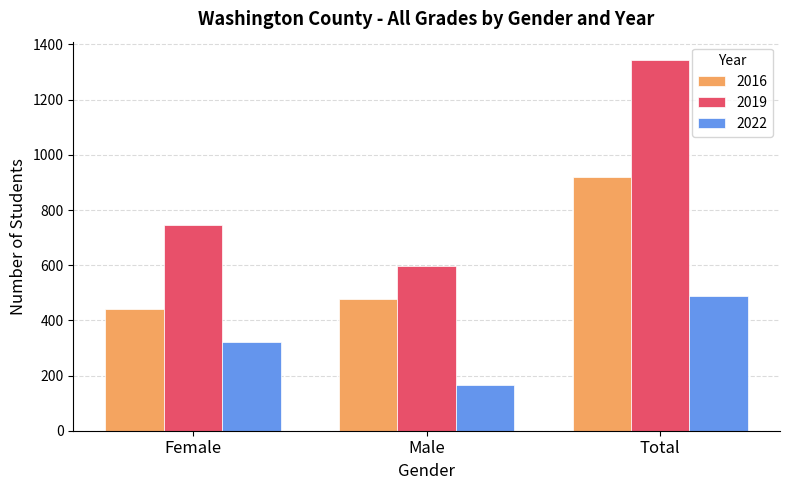

What position from the right is Total?

1